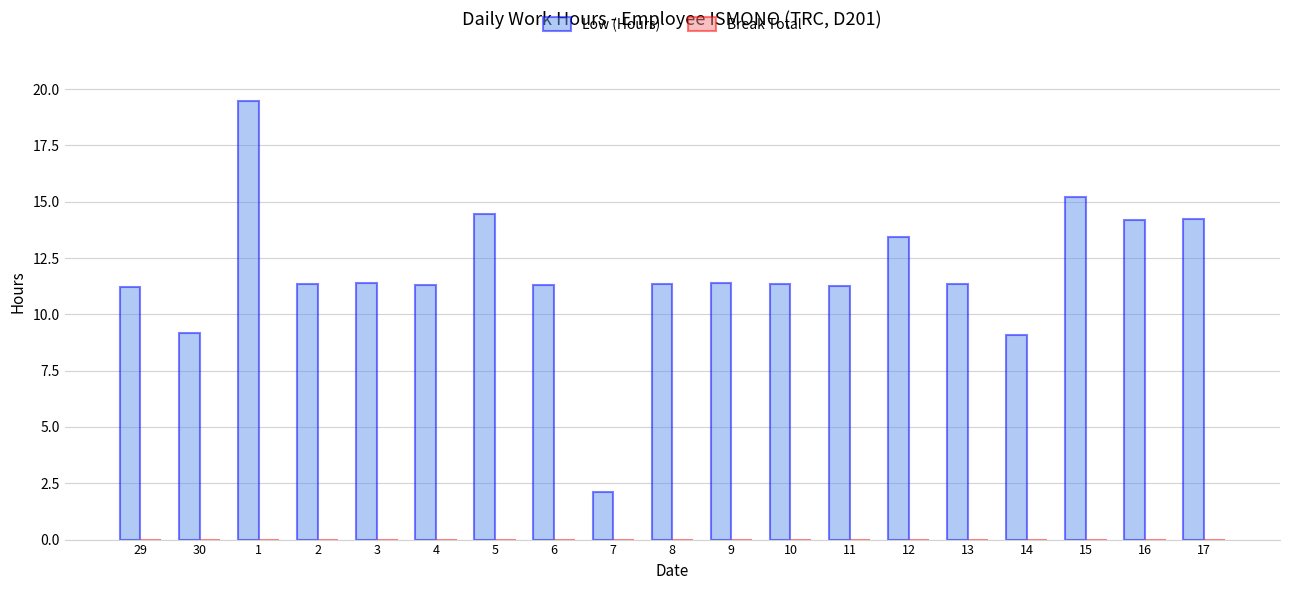

What position from the right is 6?

12